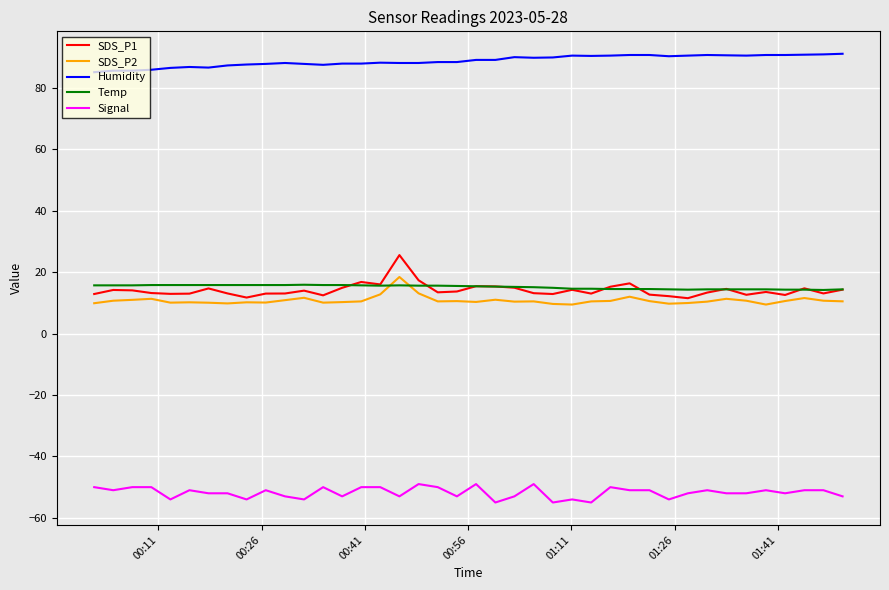

True or false: SDS_P2 and Signal cross at least once.

False